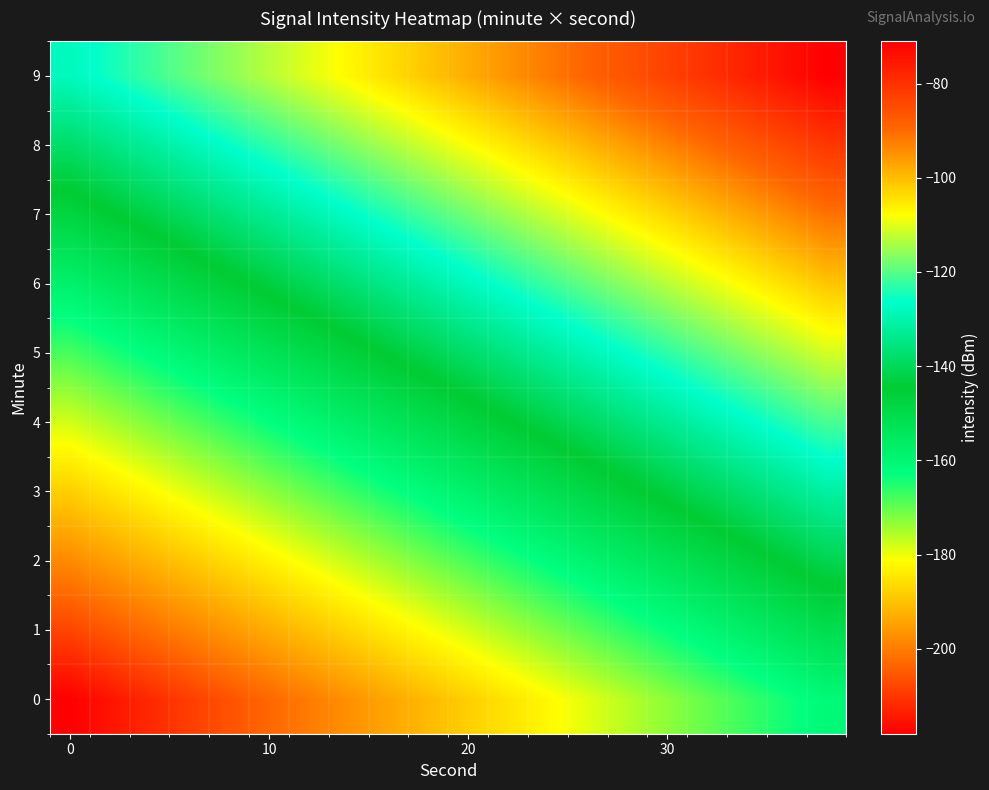

Reading left to right, what are all the values shown in this chart?

0: -218.0	-215.0	-212.0	-209.0	-206.0	-203.0	-200.0	-197.0	-194.0	-191.0	-188.0	-185.0	-182.0	-179.0	-176.0	-173.0	-170.0	-167.0	-164.0	-161.0
1: -208.0	-205.0	-202.0	-199.0	-196.0	-193.0	-190.0	-187.0	-184.0	-181.0	-178.0	-175.0	-172.0	-169.0	-166.0	-163.0	-160.0	-157.0	-154.0	-151.0
2: -198.0	-195.0	-192.0	-189.0	-186.0	-183.0	-180.0	-177.0	-174.0	-171.0	-168.0	-165.0	-162.0	-159.0	-156.0	-153.0	-150.0	-147.0	-144.0	-141.0
3: -188.0	-185.0	-182.0	-179.0	-176.0	-173.0	-170.0	-167.0	-164.0	-161.0	-158.0	-155.0	-152.0	-149.0	-146.0	-143.0	-140.0	-137.0	-134.0	-131.0
4: -178.0	-175.0	-172.0	-169.0	-166.0	-163.0	-160.0	-157.0	-154.0	-151.0	-148.0	-145.0	-142.0	-139.0	-136.0	-133.0	-130.0	-127.0	-124.0	-121.0
5: -168.0	-165.0	-162.0	-159.0	-156.0	-153.0	-150.0	-147.0	-144.0	-141.0	-138.0	-135.0	-132.0	-129.0	-126.0	-123.0	-120.0	-117.0	-114.0	-111.0
6: -158.0	-155.0	-152.0	-149.0	-146.0	-143.0	-140.0	-137.0	-134.0	-131.0	-128.0	-125.0	-122.0	-119.0	-116.0	-113.0	-110.0	-107.0	-104.0	-101.0
7: -148.0	-145.0	-142.0	-139.0	-136.0	-133.0	-130.0	-127.0	-124.0	-121.0	-118.0	-115.0	-112.0	-109.0	-106.0	-103.0	-100.0	-97.0	-94.0	-91.0
8: -138.0	-135.0	-132.0	-129.0	-126.0	-123.0	-120.0	-117.0	-114.0	-111.0	-108.0	-105.0	-102.0	-99.0	-96.0	-93.0	-90.0	-87.0	-84.0	-81.0
9: -128.0	-125.0	-122.0	-119.0	-116.0	-113.0	-110.0	-107.0	-104.0	-101.0	-98.0	-95.0	-92.0	-89.0	-86.0	-83.0	-80.0	-77.0	-74.0	-71.0